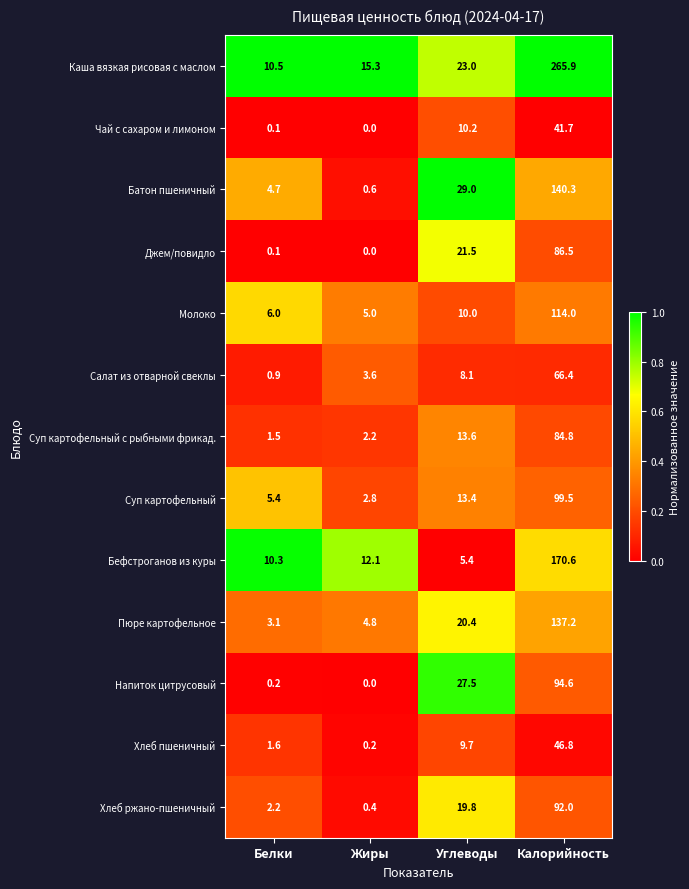

What is the total value across all series at Белки?

46.6